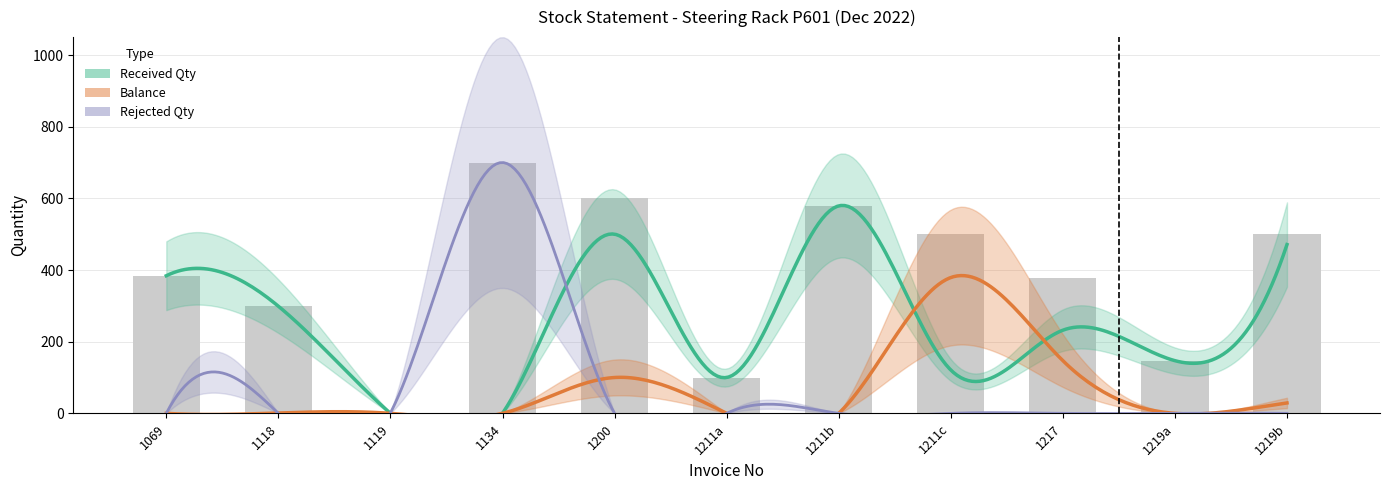

What are all the series names shown in the legend?

received_qty, balance, rejected_qty